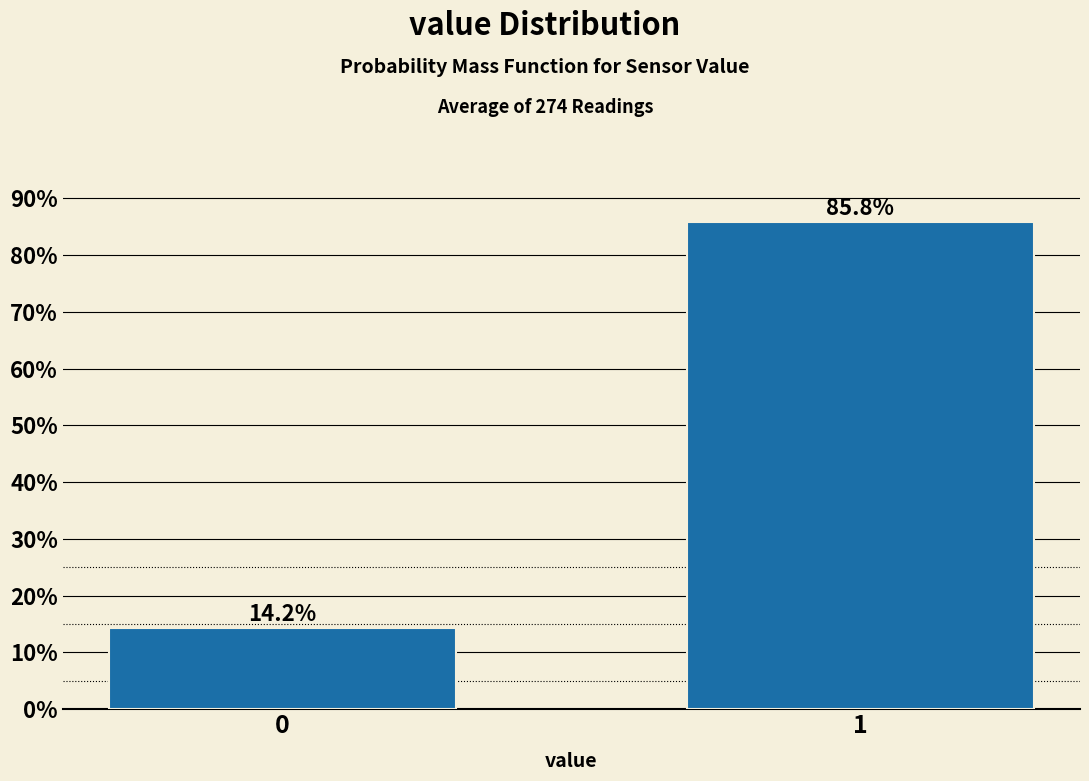

Reading left to right, extract all data points from this chart.

0=14.2	1=85.8